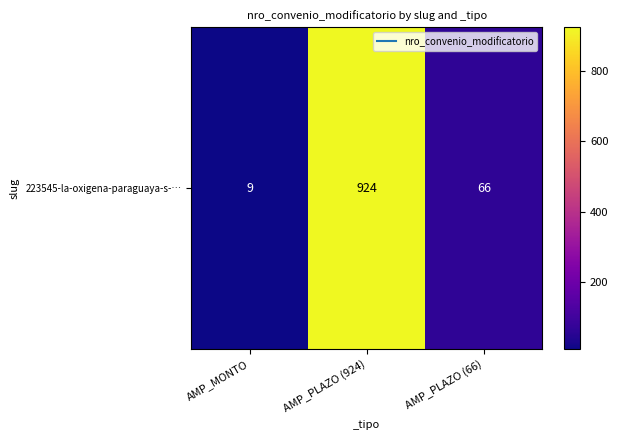

The chart shows a value of 91 at AMP_PLAZO (66). True or false?

False